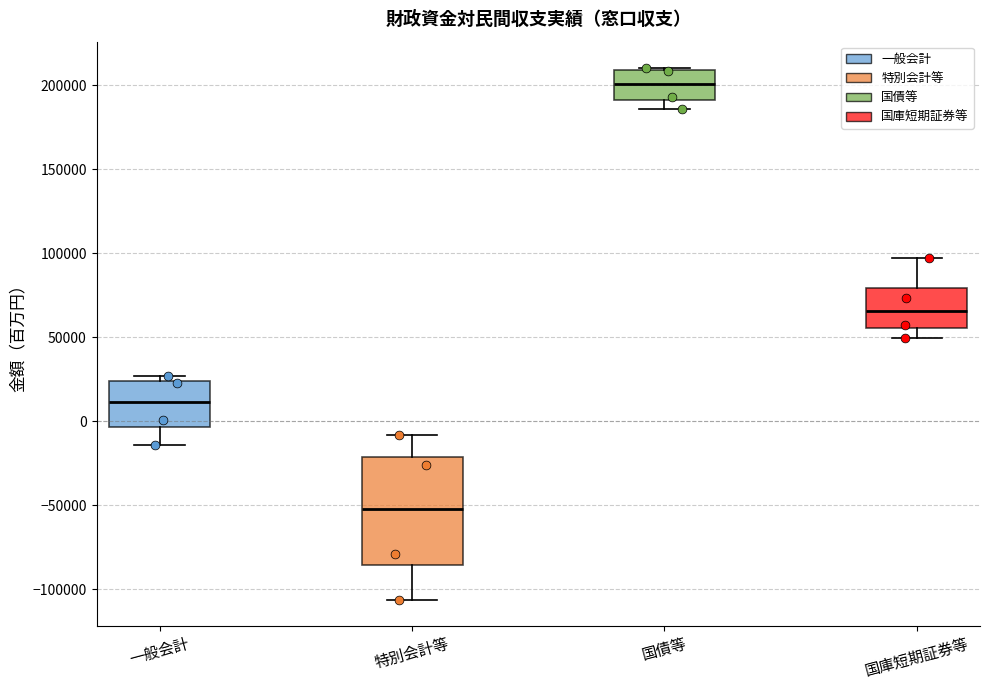

Where does the lower whisker of the box for 特別会計等 end on the y-axis? The values are not printed on the chart, so give them approximately, as read against the axis.

-105000